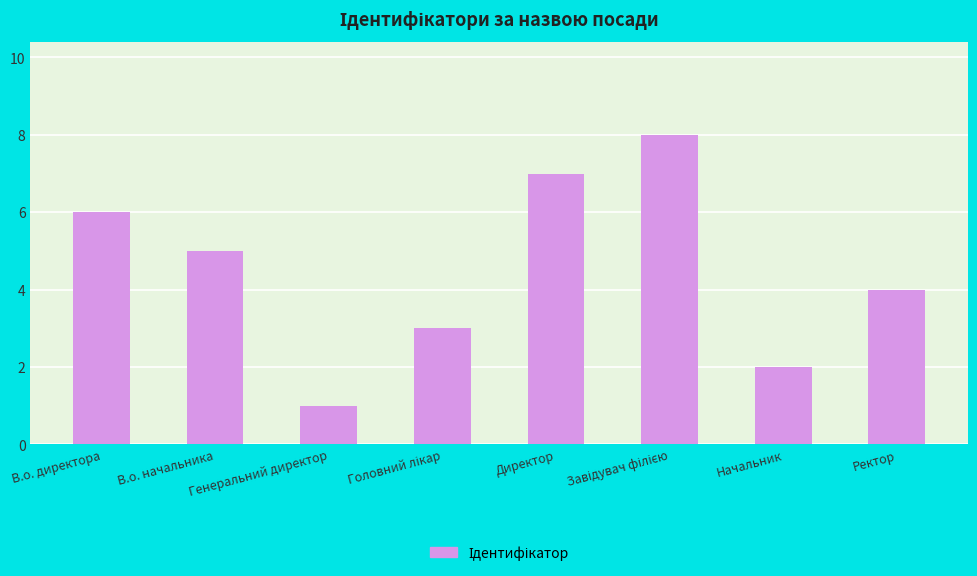

What is the label of the 1st bar from the left?

В.о. директора